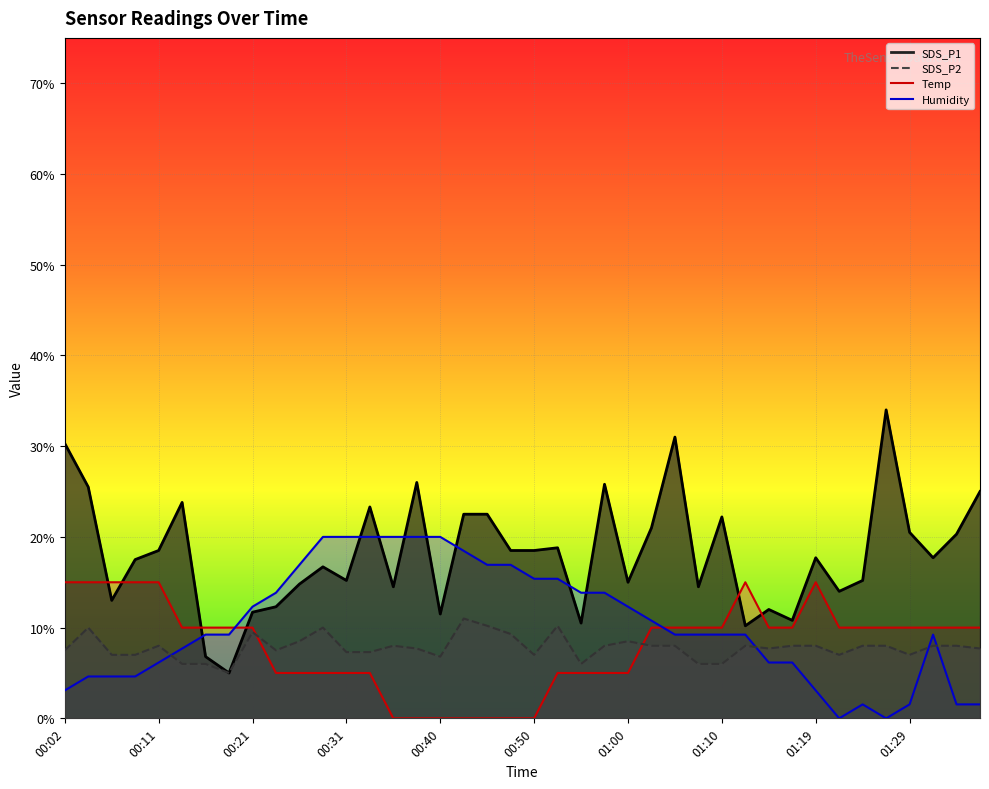

List the series in order of their peak value, highest first.

SDS_P1, Humidity, Temp, SDS_P2